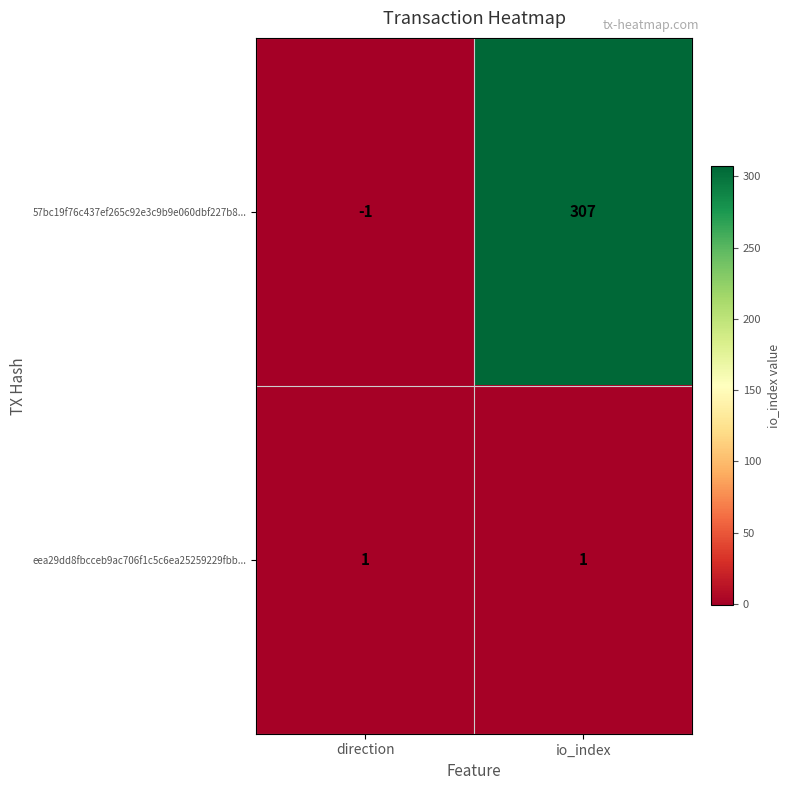

Which category has the lowest value across all series?

direction